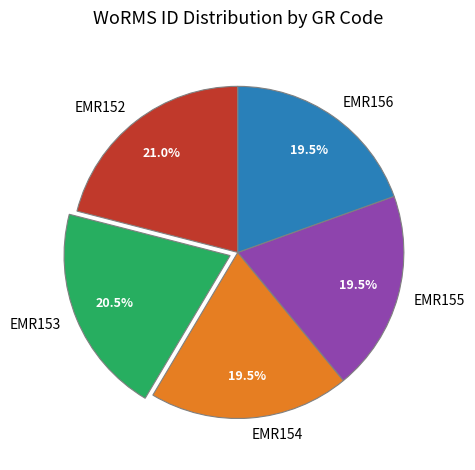

Which slice is the largest?

EMR152